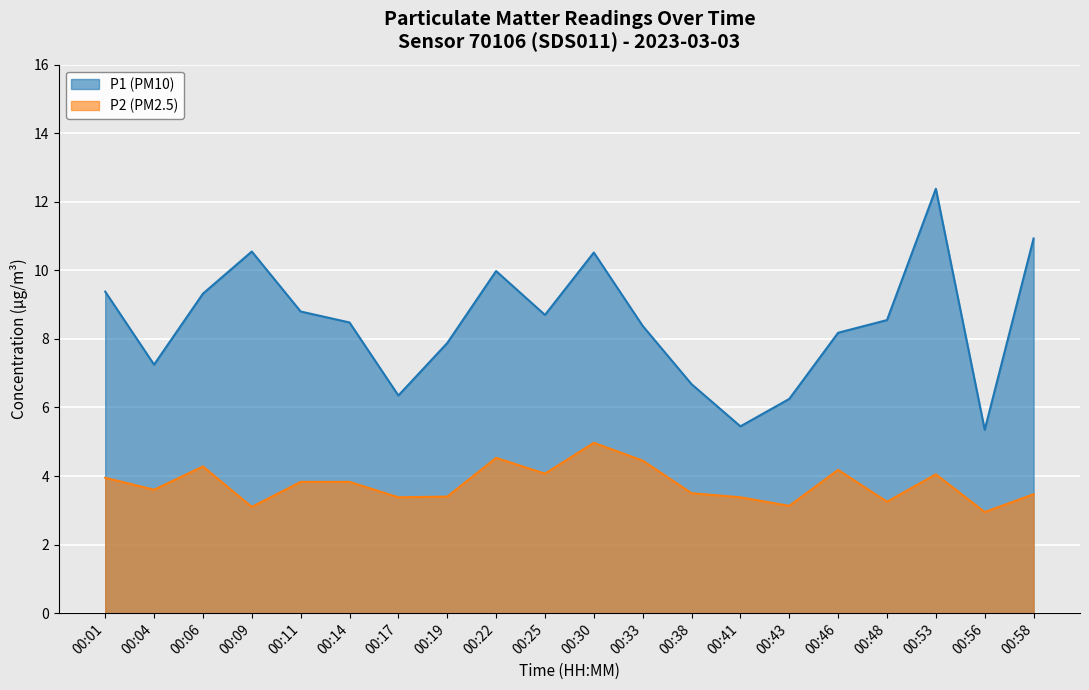

At which category does P1 reach its first local peak?

00:09